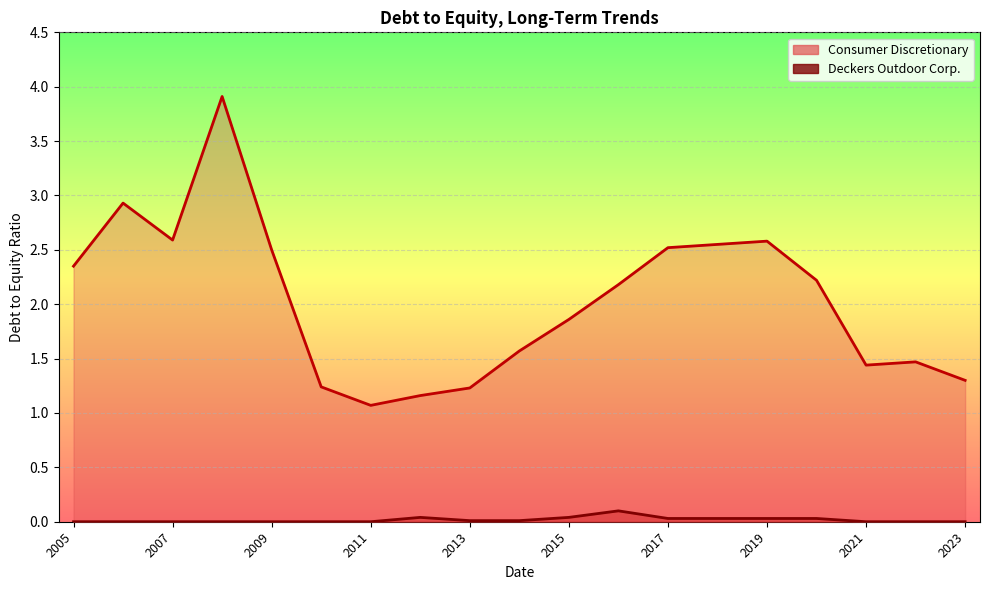

How many interior local valleys does the Consumer Discretionary series have?

3